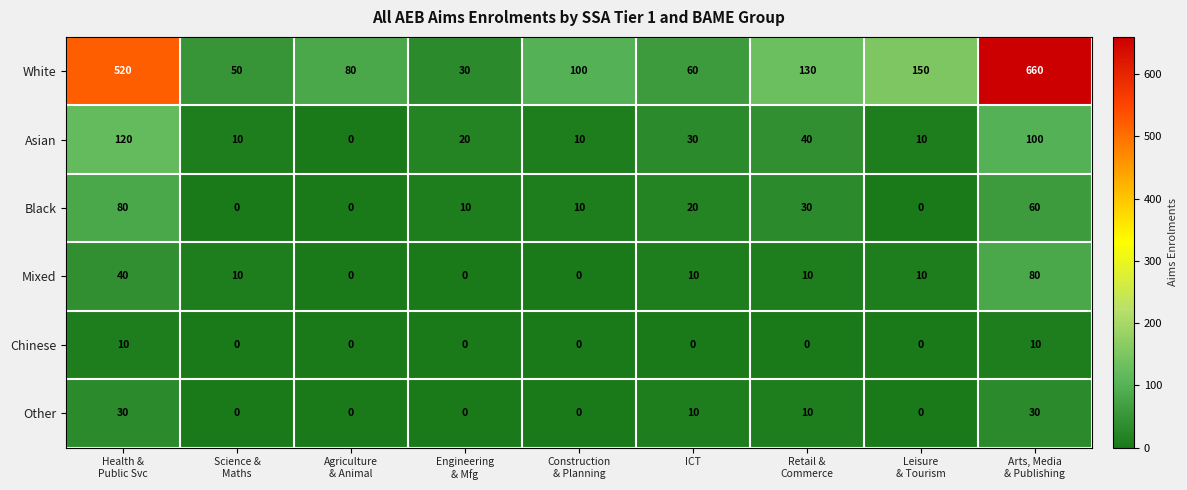

How many data points does each series have?

9